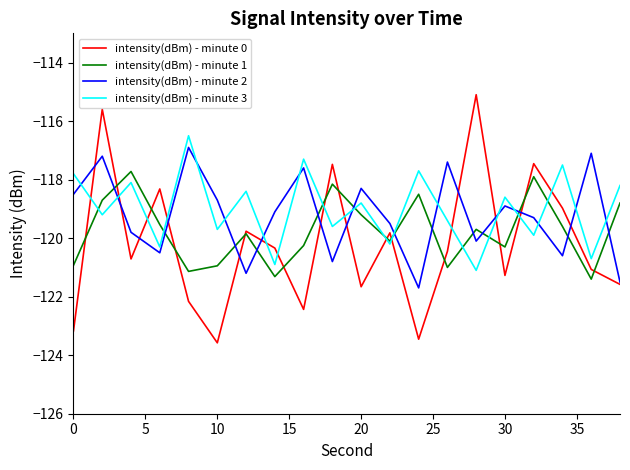

What is the greatest value displayed?

-115.1